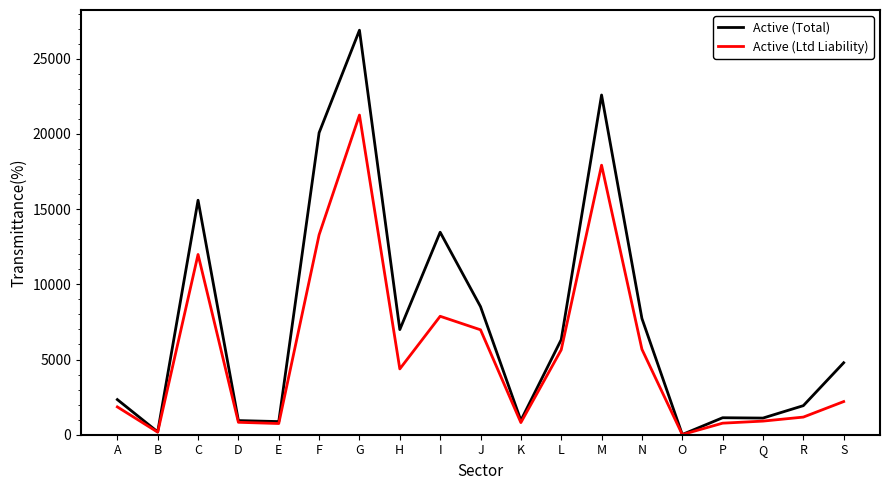

Is the value of Active (Total) at M greater than the value of Active (Ltd Liability) at N?

Yes